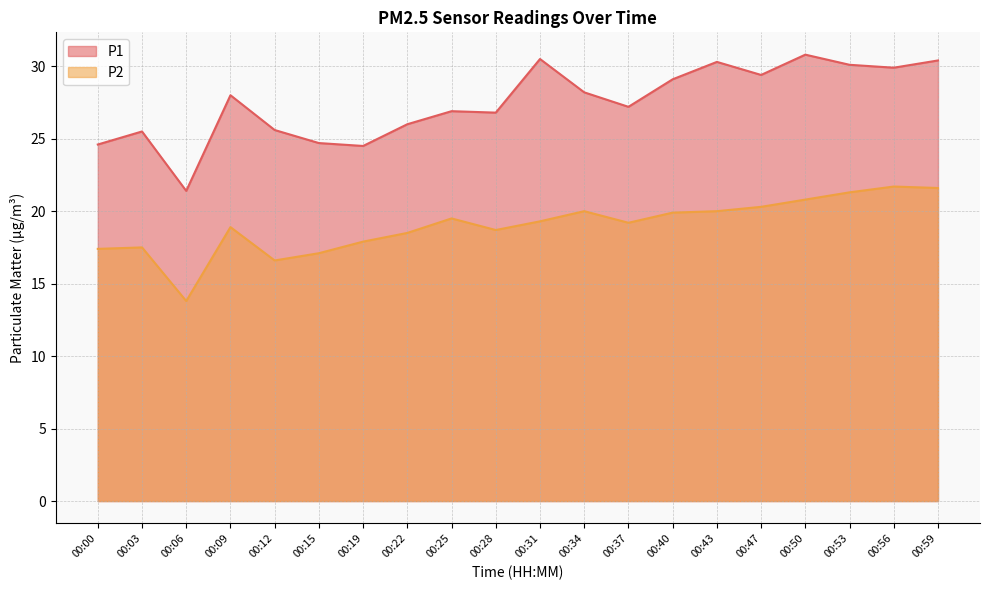

True or false: P2 and P1 intersect in this chart.

False